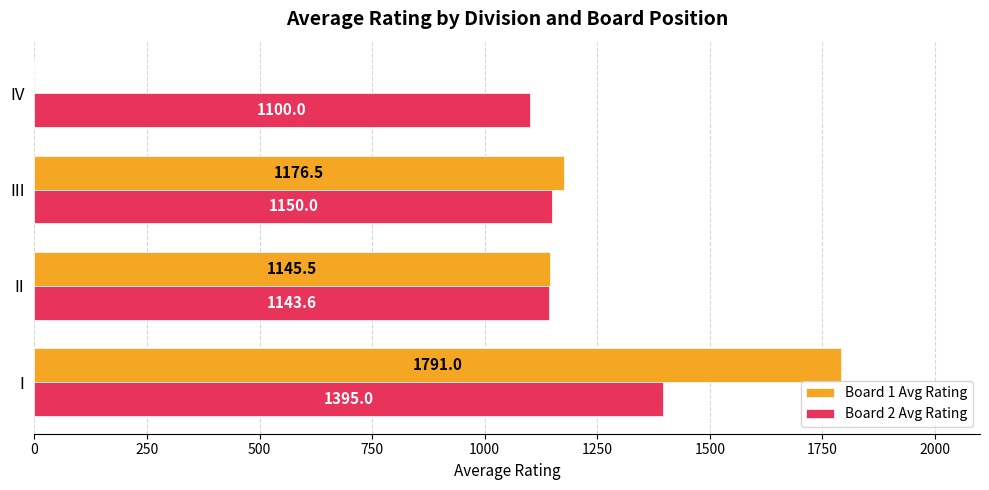

Which category has the highest value across all series?

I